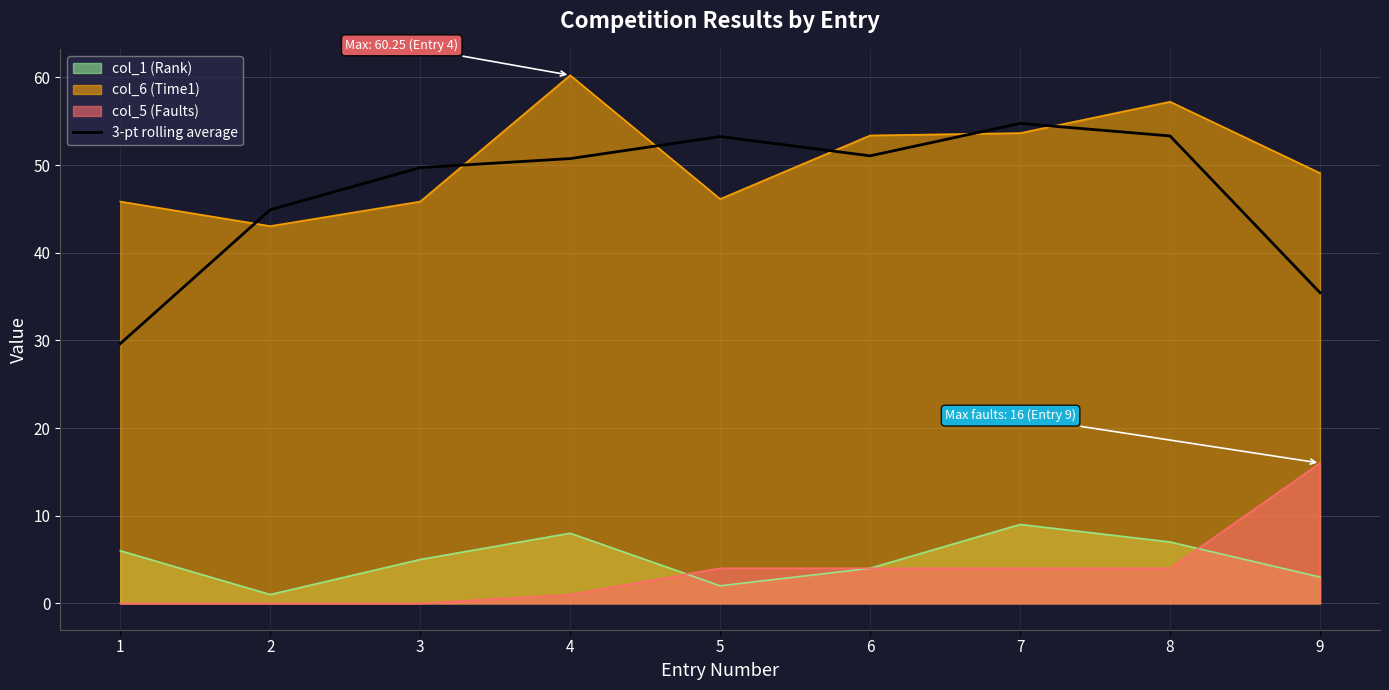

How many lines are shown in the chart?

4